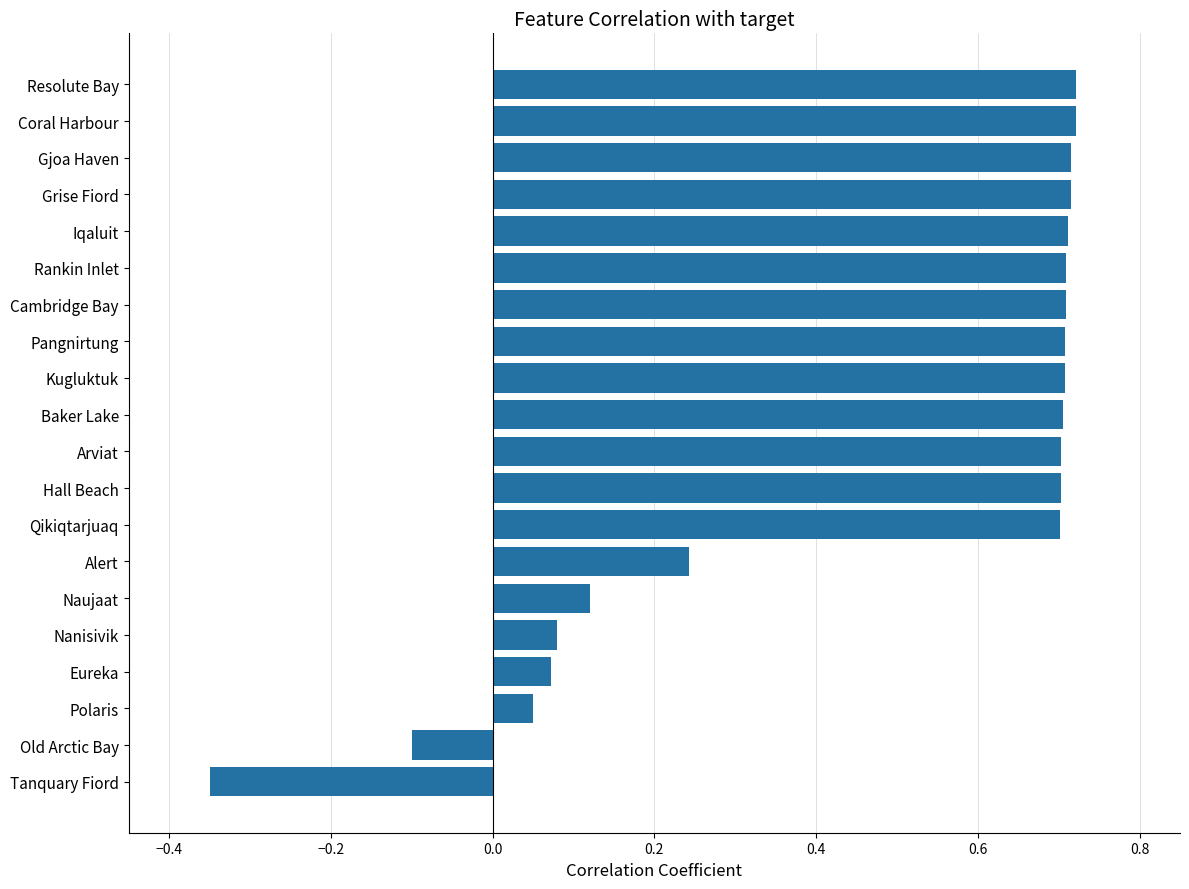

What is the difference between the second highest and minimum values?

1.1